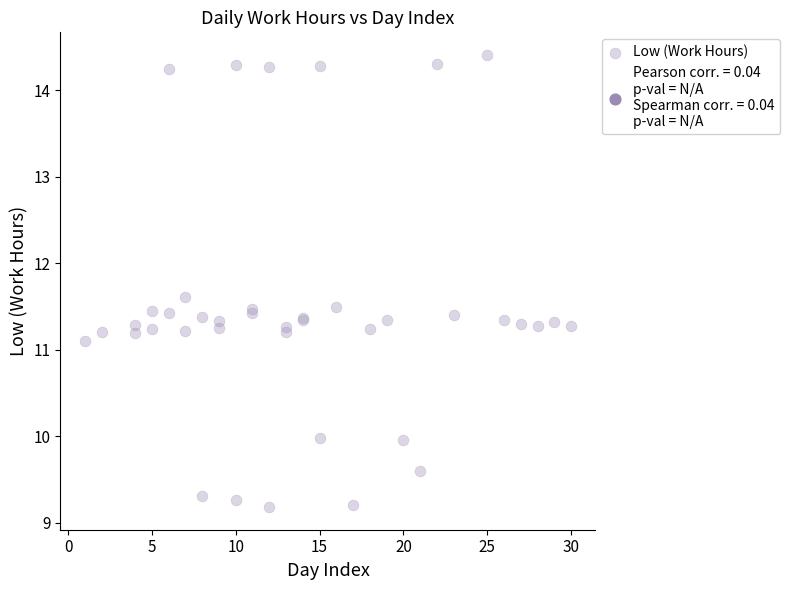

What Y value in the scatter plot is closest to 11?

11.1